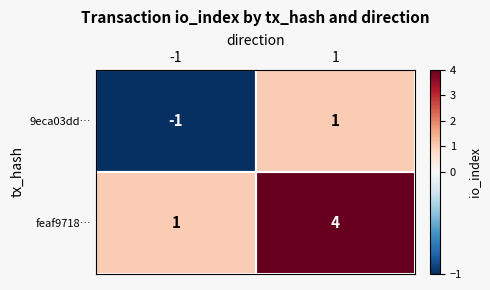

Is the value of 9eca03dd… at 1 greater than the value of feaf9718… at 1?

No